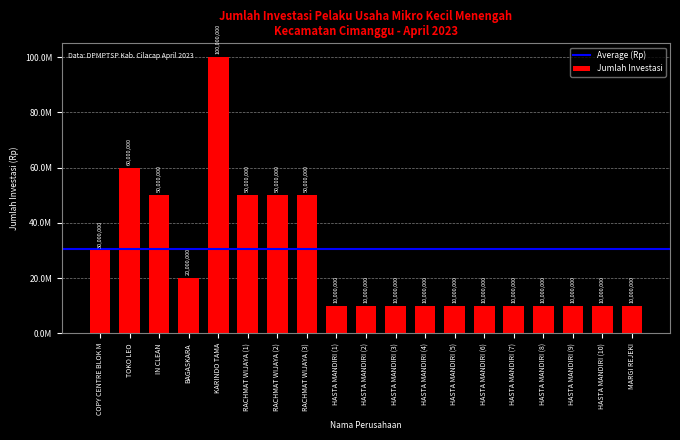

What is the minimum value shown in the chart?

10000000